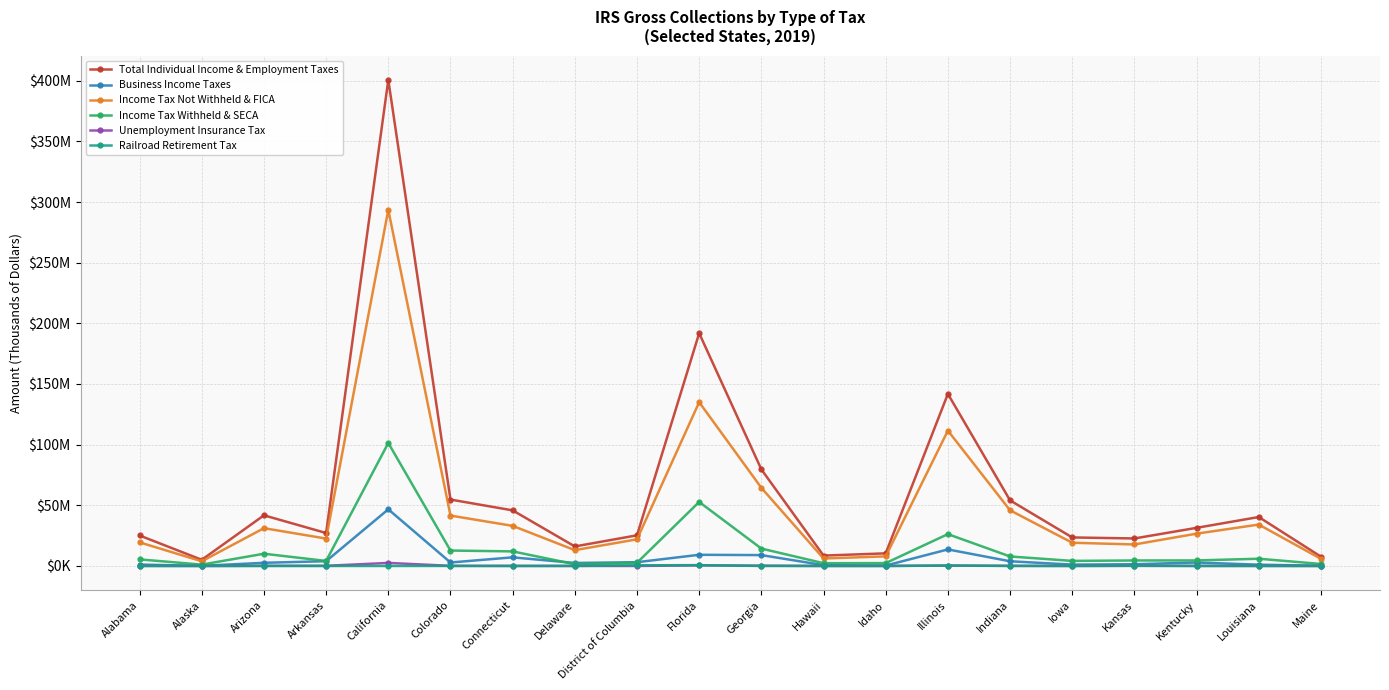

Is this an area chart (filled region under the line)?

No